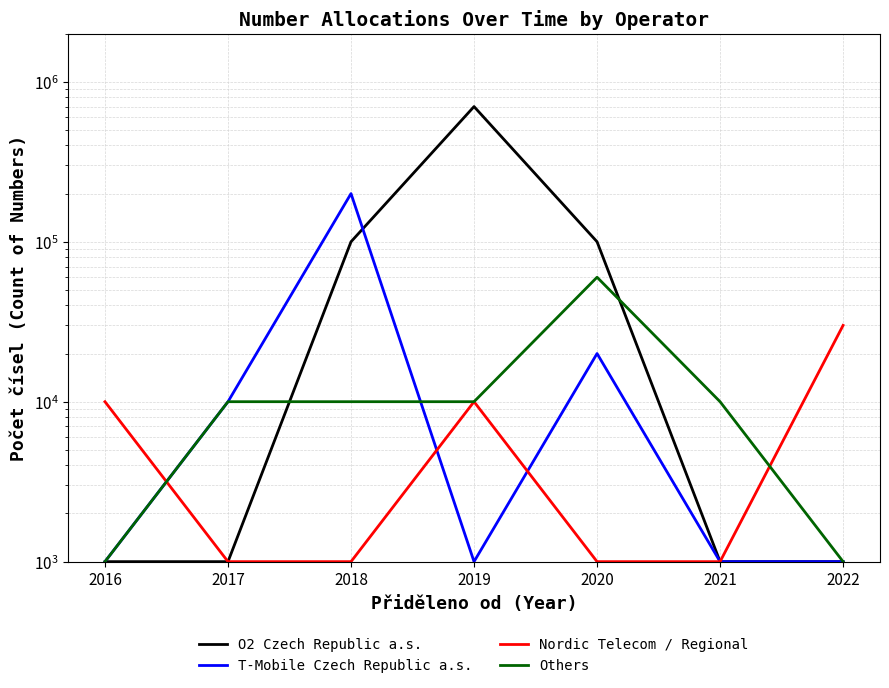

Reading right to left, extract all data points from this chart.

O2 Czech Republic a.s.: 2022=1000	2021=1000	2020=100000	2019=700000	2018=100000	2017=1000	2016=1000
T-Mobile Czech Republic a.s.: 2022=1000	2021=1000	2020=20000	2019=1000	2018=200000	2017=10000	2016=1000
Nordic Telecom / Regional: 2022=30000	2021=1000	2020=1000	2019=10000	2018=1000	2017=1000	2016=10000
Others: 2022=1000	2021=10000	2020=60000	2019=10000	2018=10000	2017=10000	2016=1000